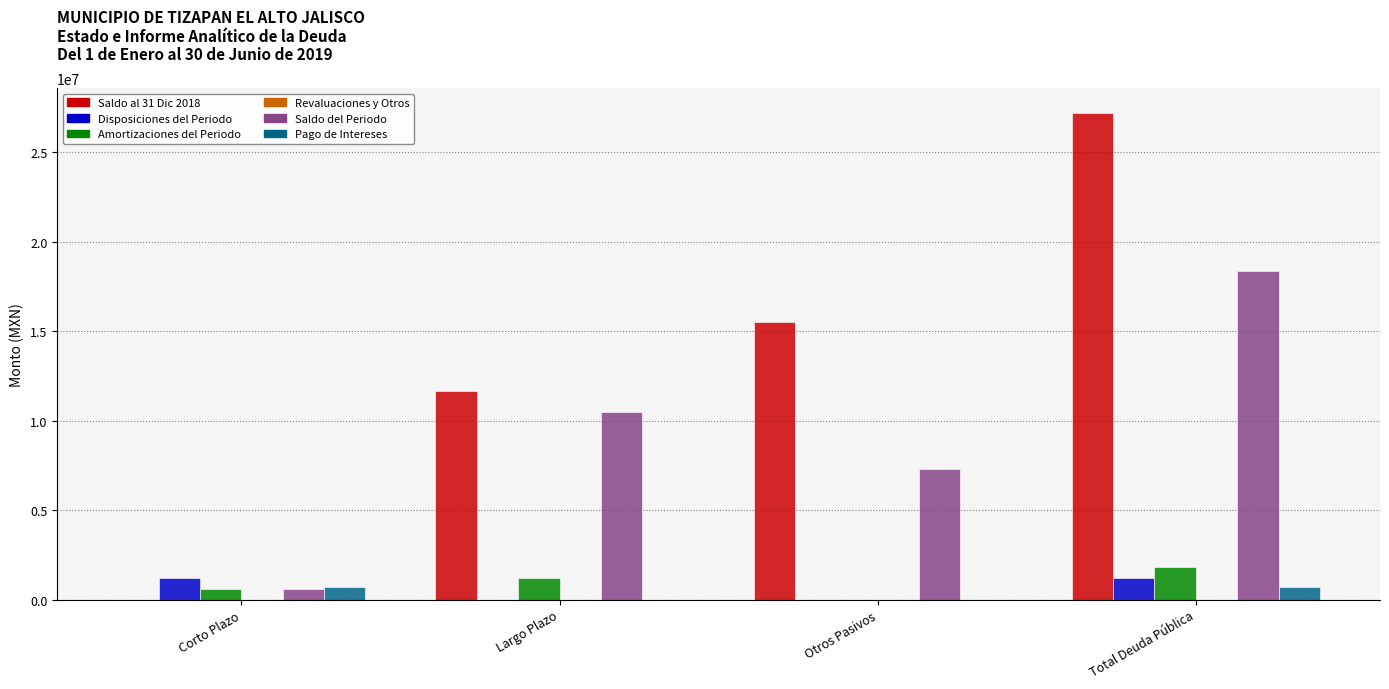

At which category is the sum across all series the highest?

Total Deuda Pública